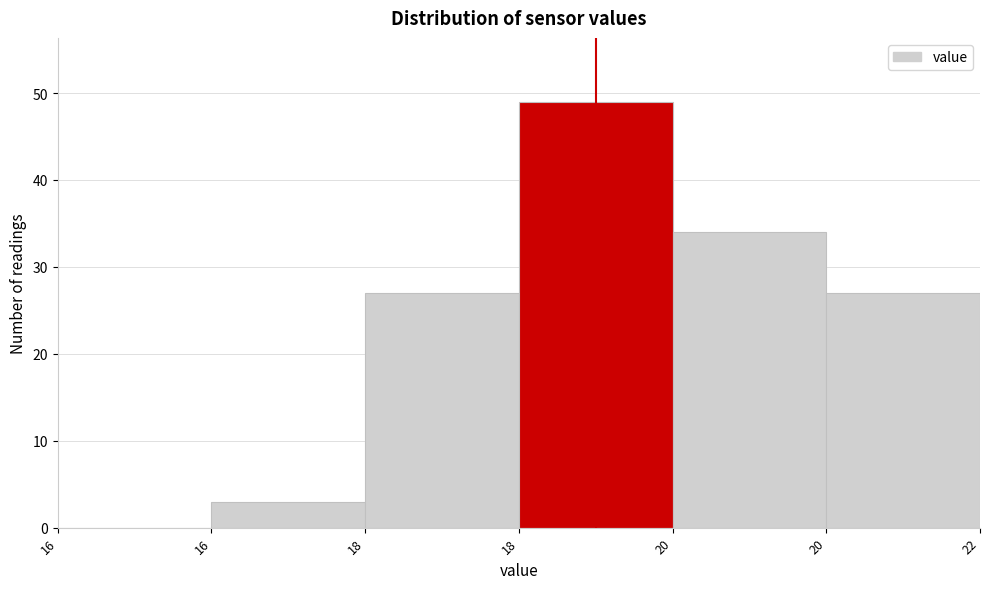

How many data points does each series have?

6